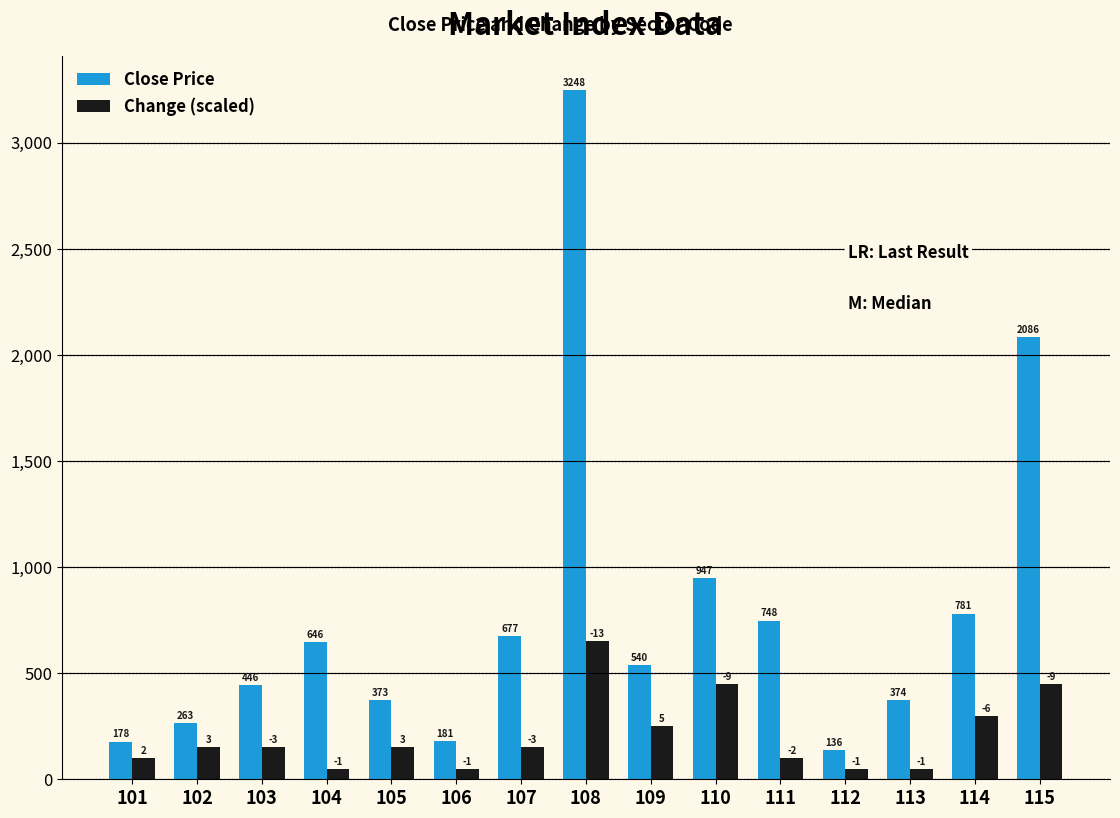

What is the value of the Change (scaled) bar at the 11th from the left?

100